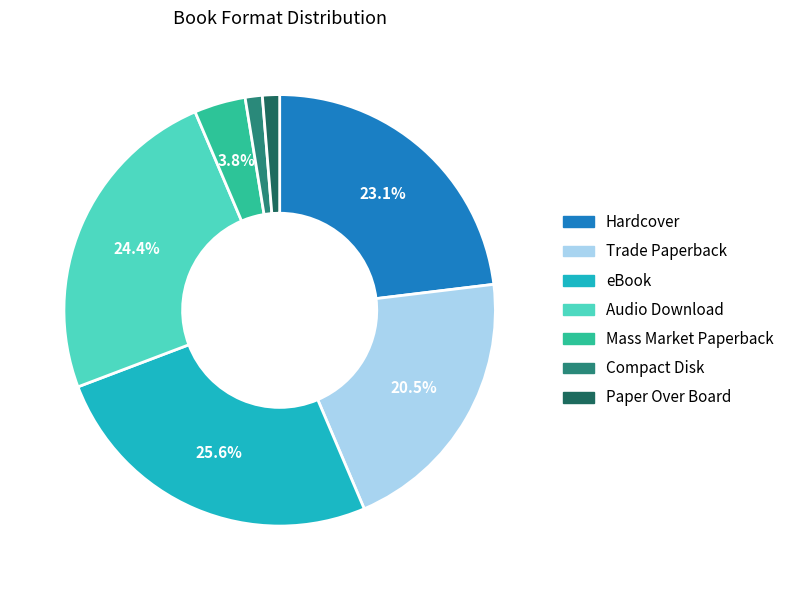

Which slice is the largest?

eBook